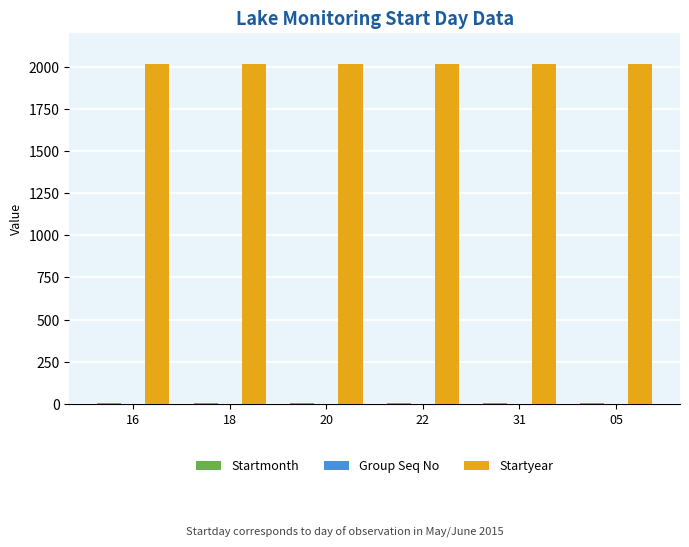

What is the highest value of the Startyear series?

2015